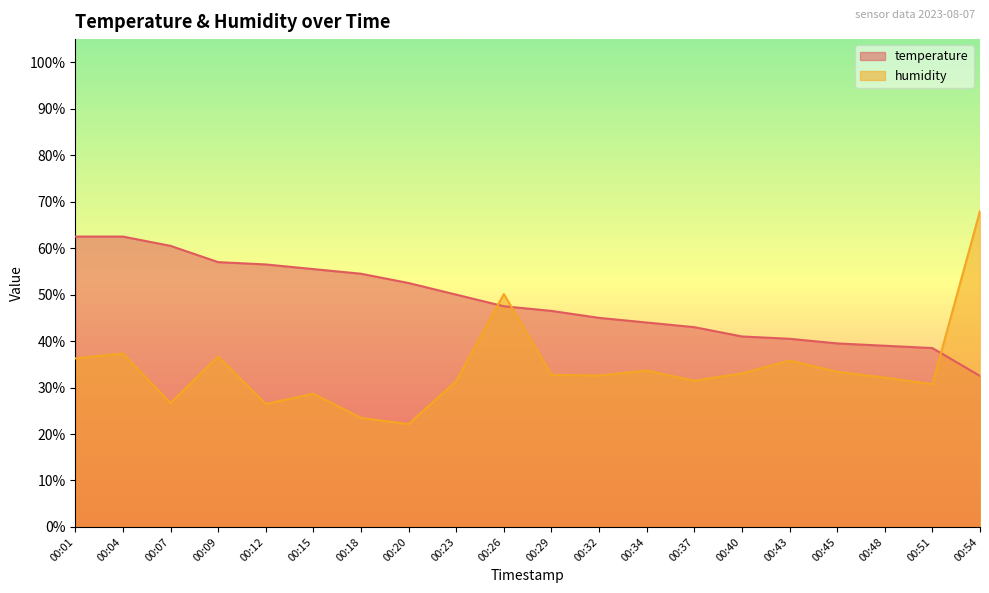

At how many categories does at least one series exceed 50?

10